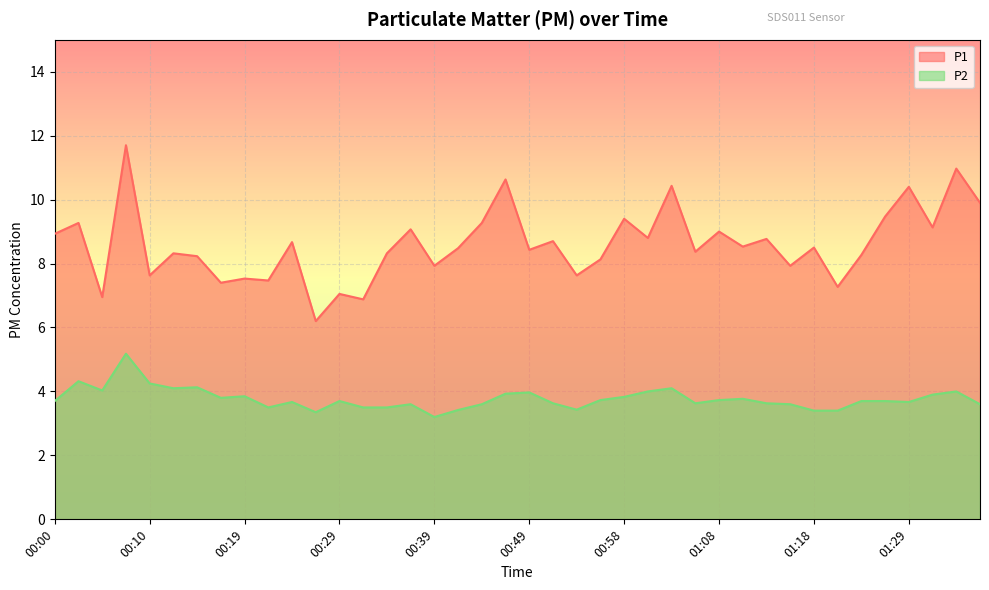

True or false: P1 has more than 1 points higher than both neighbors.

True